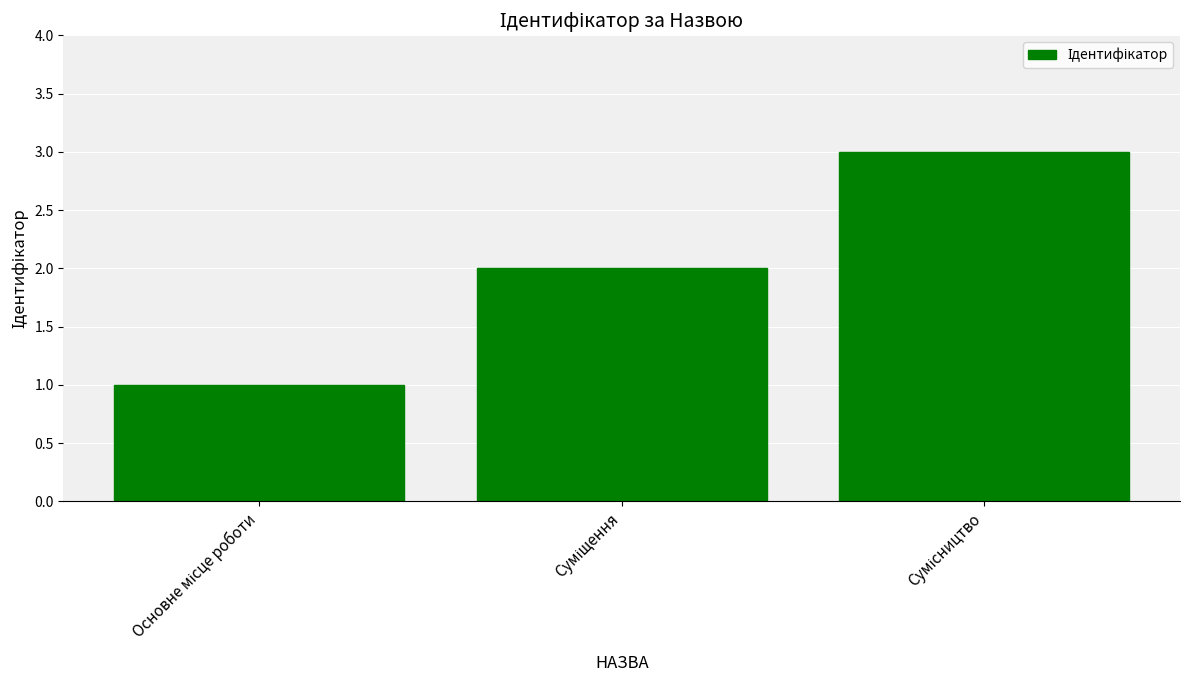

What is the sum of all values?

6